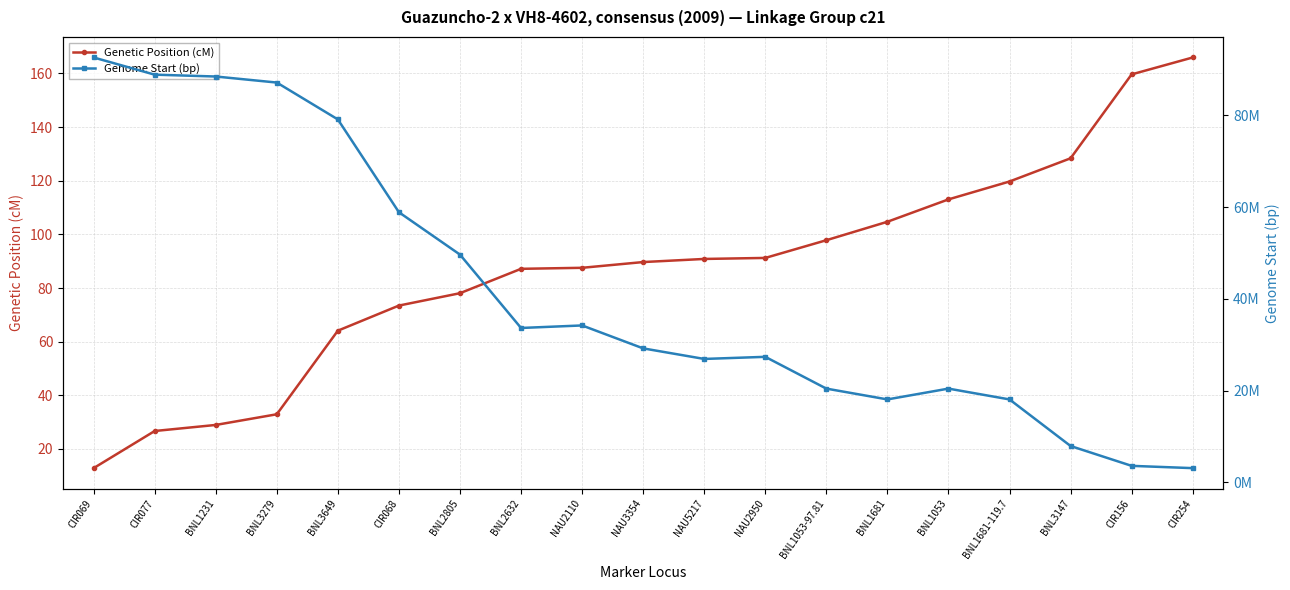

What is the label of the 3rd point from the right?

BNL3147